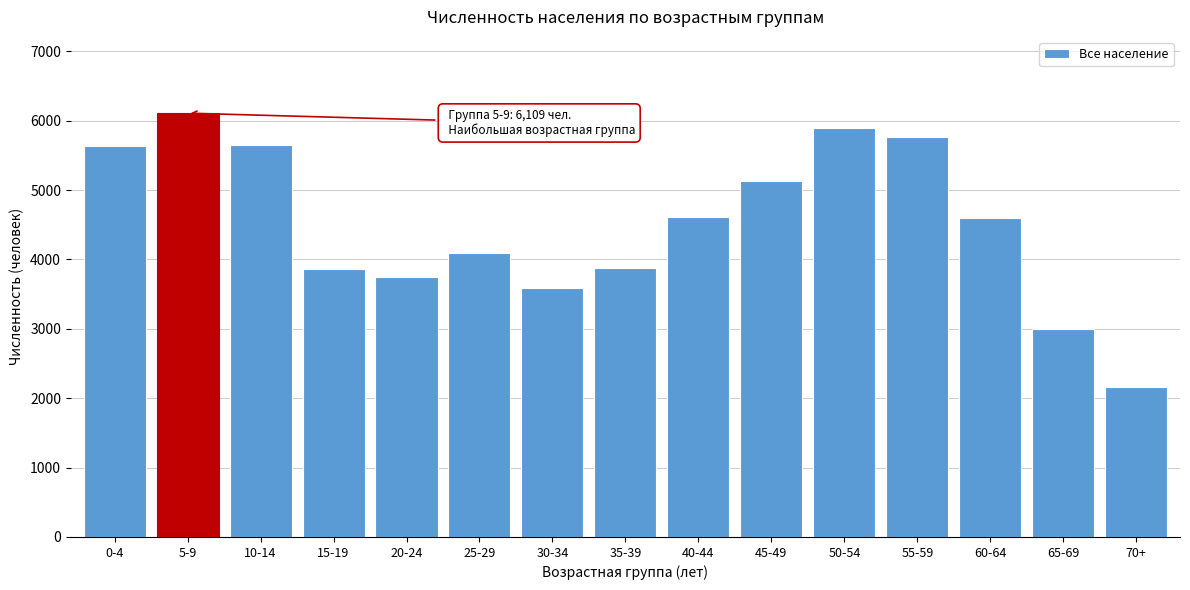

What is the difference between the maximum and second lowest values?

3107